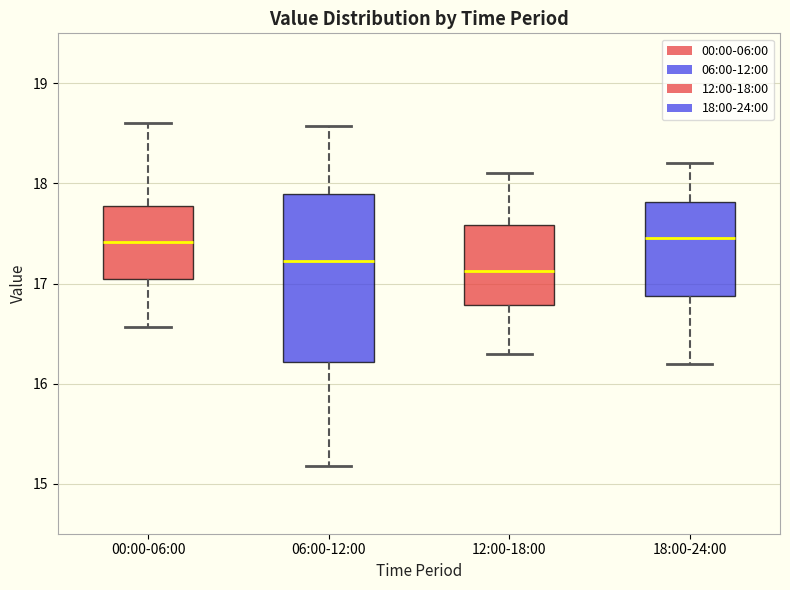

Reading left to right, read every box against the y-axis: the position of its median line, the range the box covers, and the ends of its whiskers. The values are not printed on the chart, so give them approximately, as read against the axis.

00:00-06:00: median 17.4, box 17.0 to 17.8, whiskers 16.6 to 18.6
06:00-12:00: median 17.2, box 16.2 to 17.9, whiskers 15.2 to 18.6
12:00-18:00: median 17.1, box 16.8 to 17.6, whiskers 16.3 to 18.1
18:00-24:00: median 17.5, box 16.9 to 17.8, whiskers 16.2 to 18.2